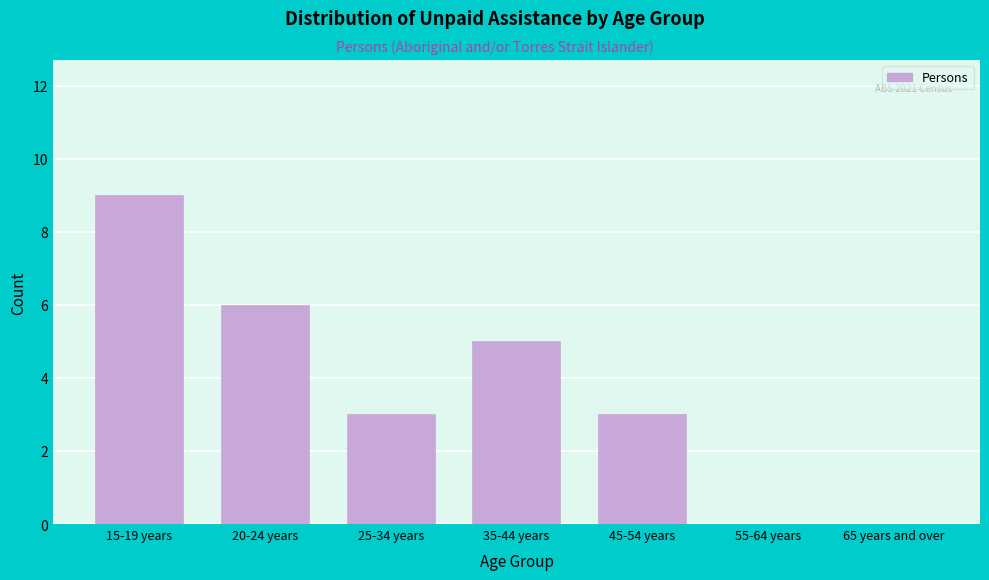

Reading left to right, what are all the values shown in this chart?

15-19 years=9	20-24 years=6	25-34 years=3	35-44 years=5	45-54 years=3	55-64 years=0	65 years and over=0